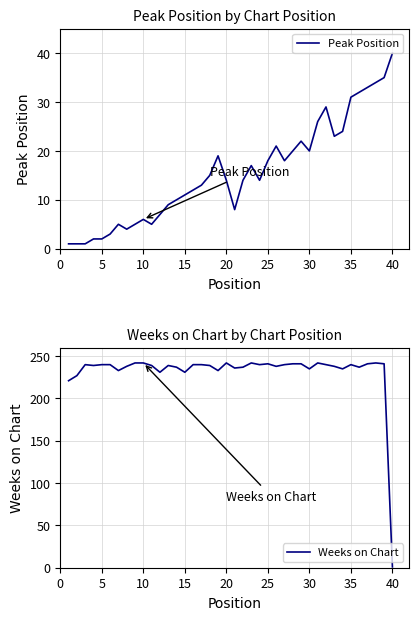

Reading left to right, transcribe all the data shown in this chart.

Peak Position: 1	1	1	2	2	3	5	4	5	6	5	7	9	10	11	12	13	15	19	14	8	14	17	14	18	21	18	20	22	20	26	29	23	24	31	32	33	34	35	40
Weeks on Chart: 221	227	240	239	240	240	233	238	242	242	239	231	239	237	231	240	240	239	233	242	236	237	242	240	241	238	240	241	241	235	242	240	238	235	240	237	241	242	241	1